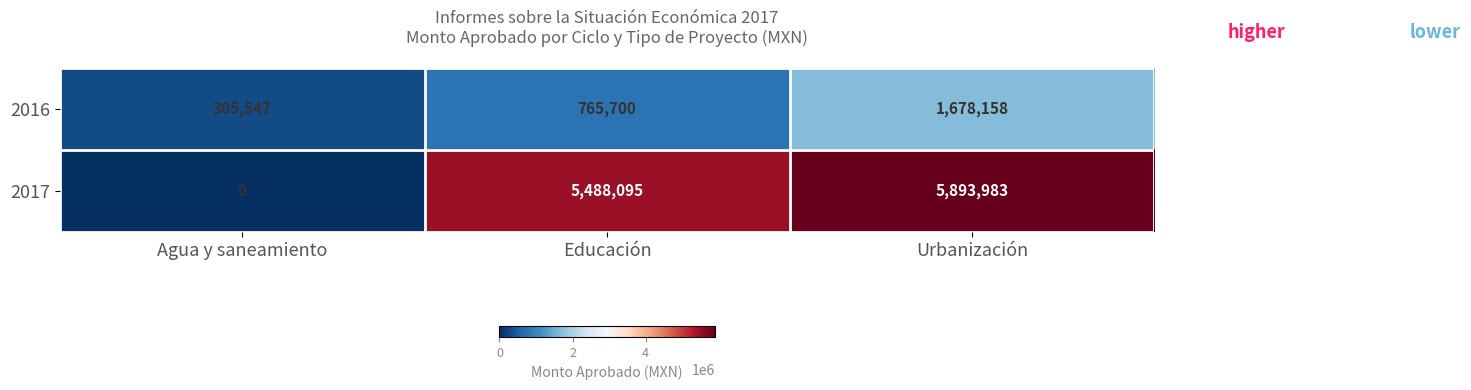

What is the average value of the 2016 series?

916468